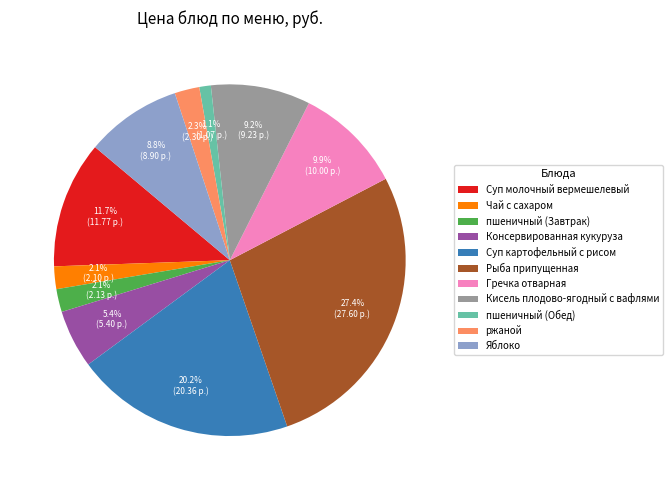

What portion of the pie excludes Чай с сахаром?

97.9%